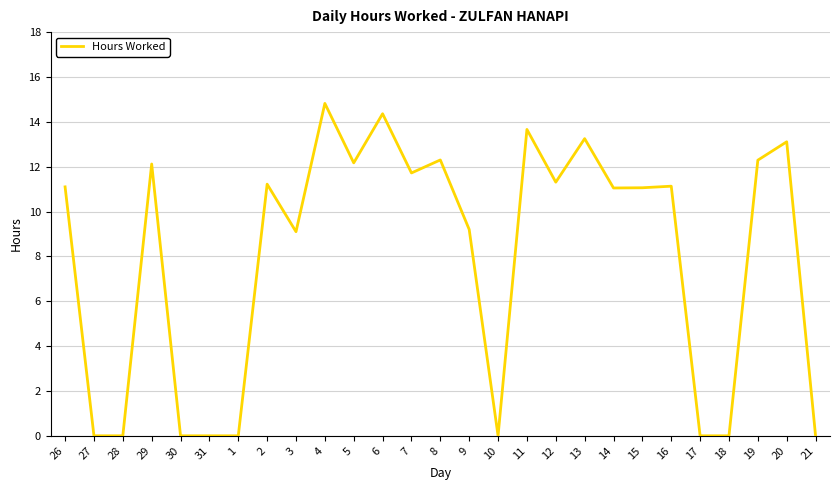

Is it true that the value at 29 is 12.1?

True